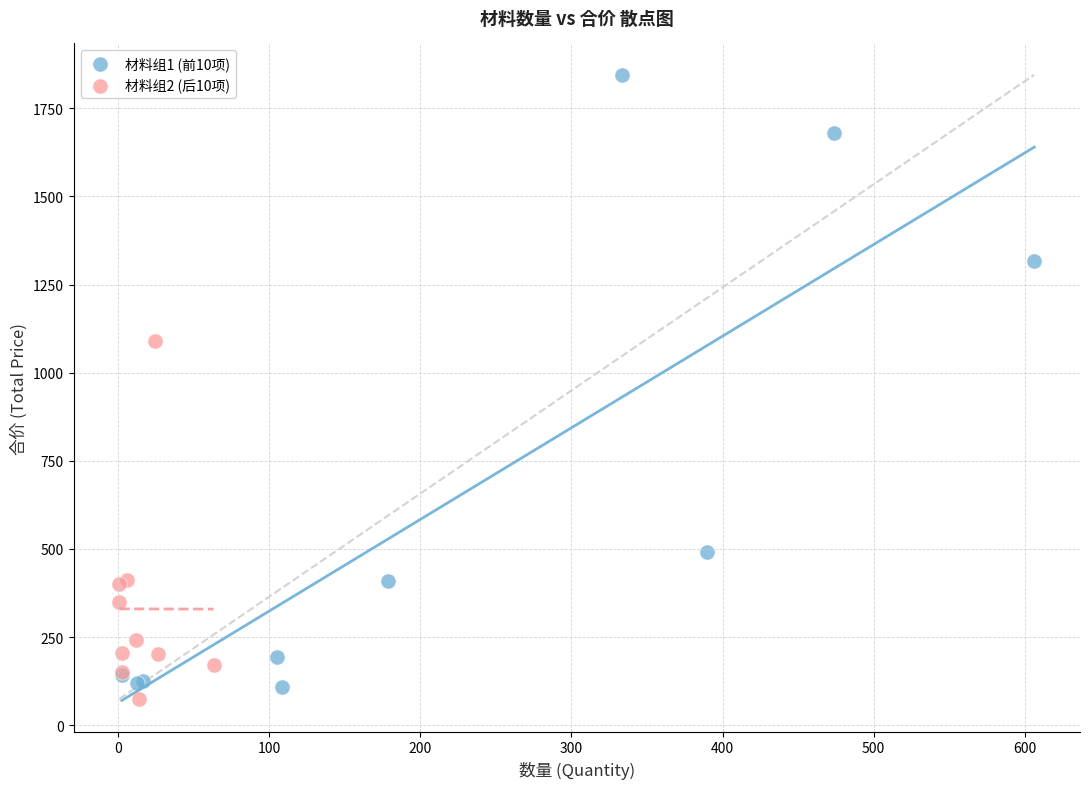

Which series reaches the maximum Y coordinate?

材料组1 (前10项)